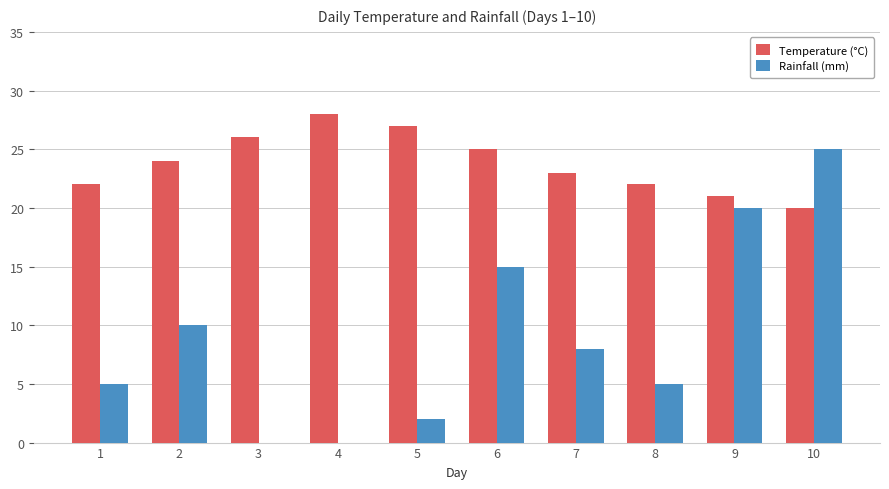

What is the approximate value of Temperature (°C) at 10?

20